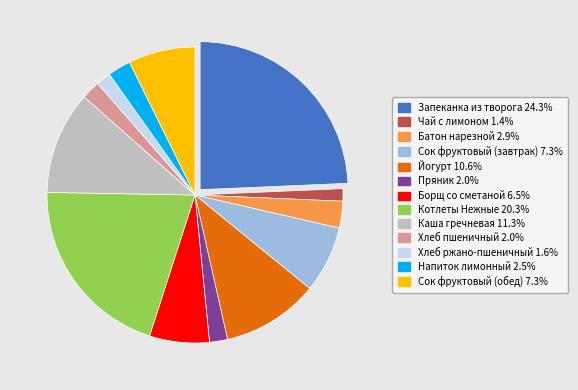

Approximately how many times larger is the value at Батон нарезной compared to Пряник?

1.5